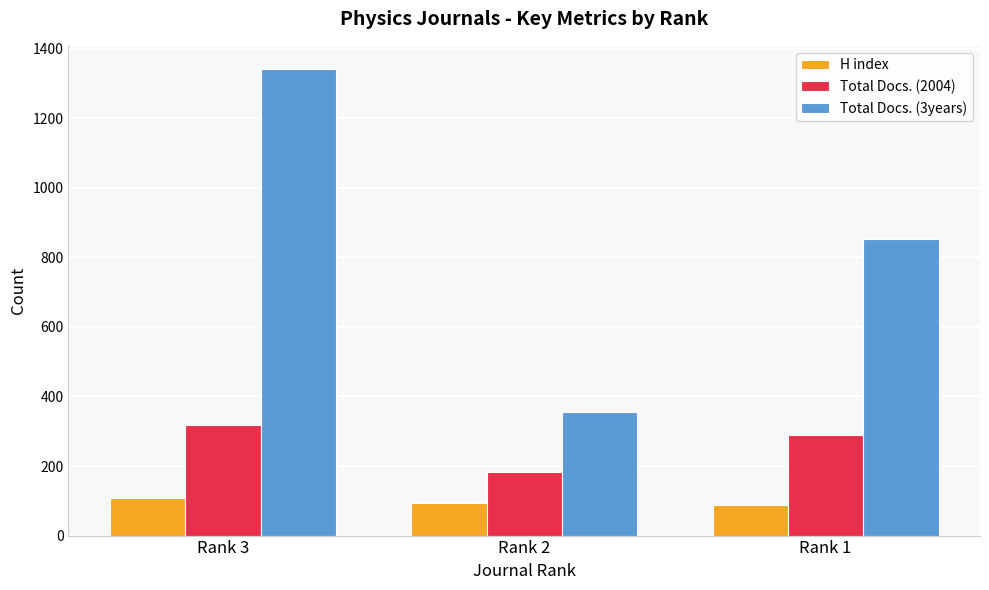

At which category does the chart reach its peak across all series?

Rank 3